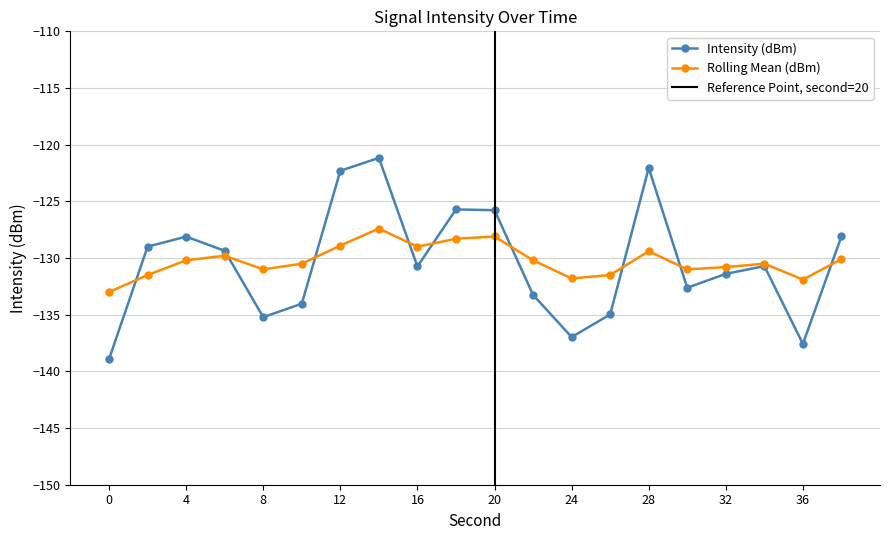

What is the greatest value displayed?

-121.2